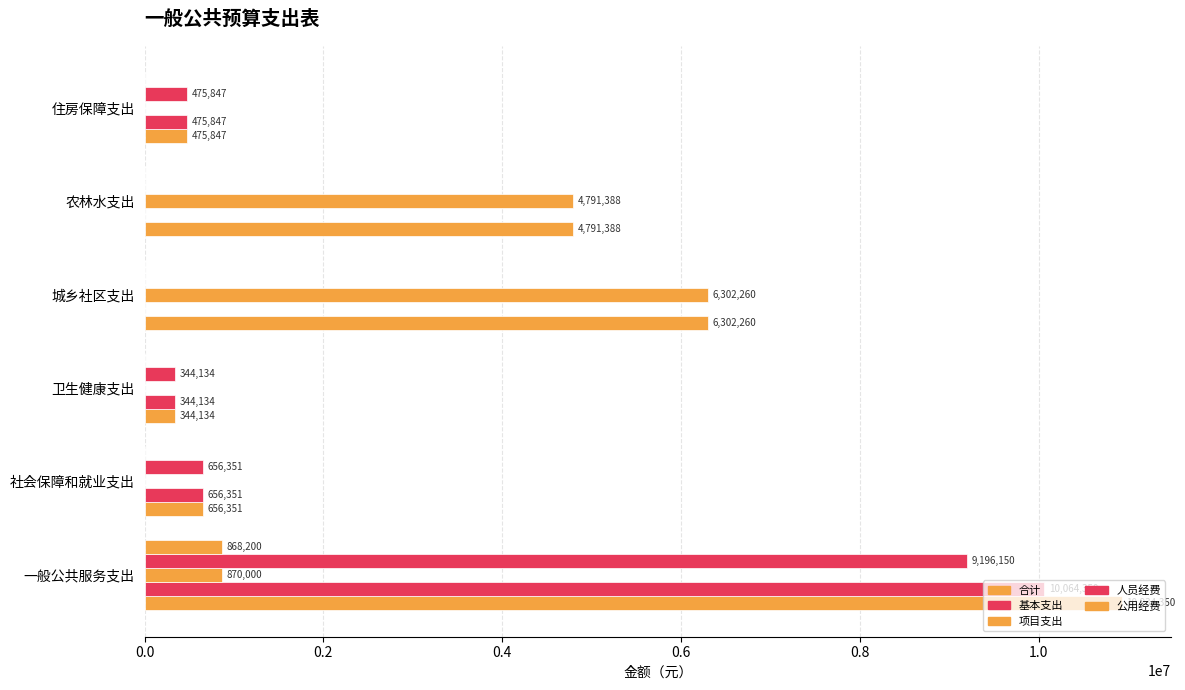

Count the number of data series in this chart.

5